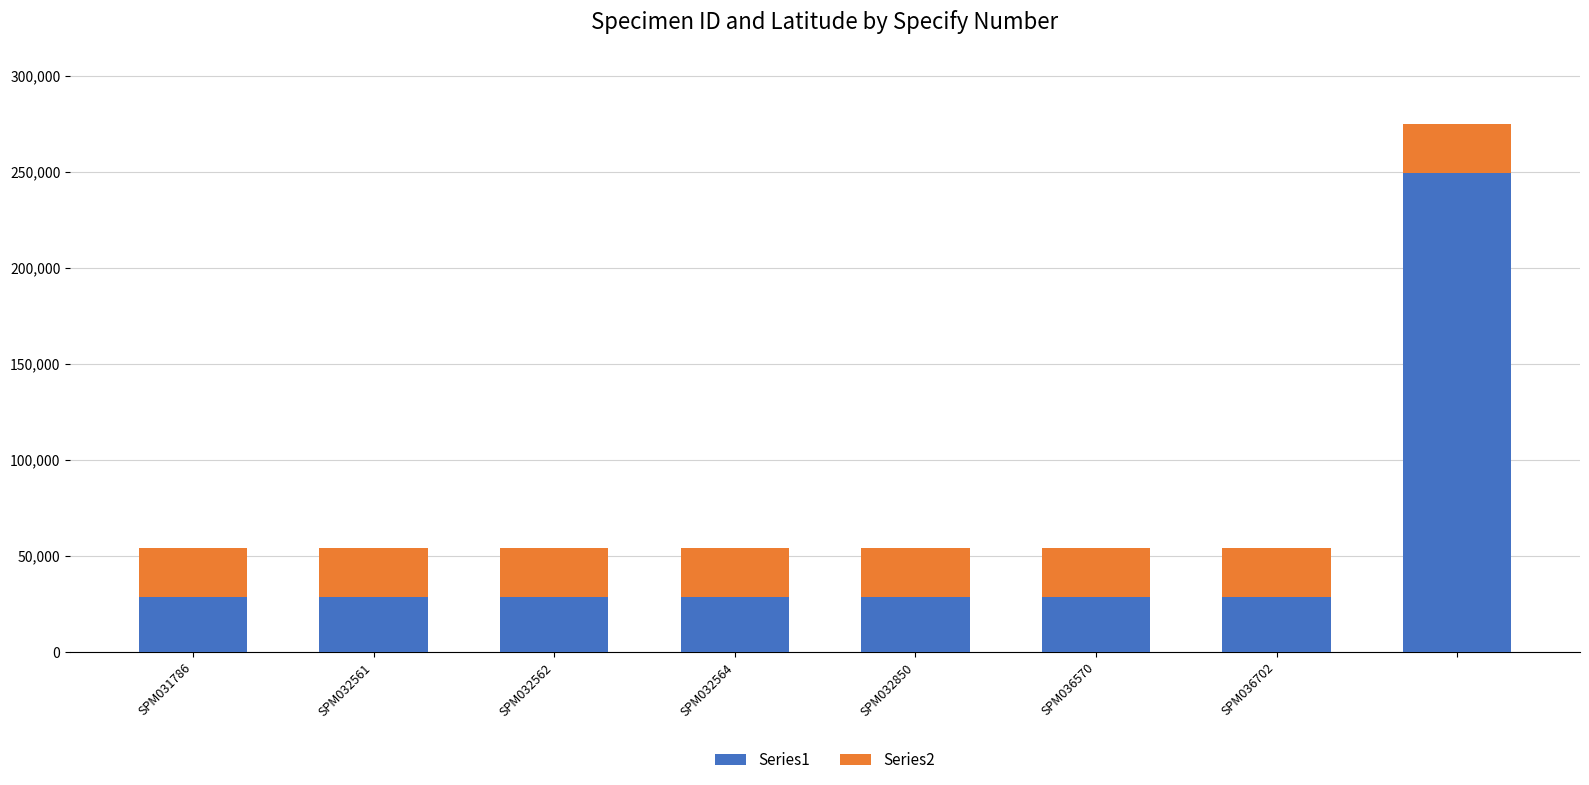

What is the average value of the Series1 series?

56000.8